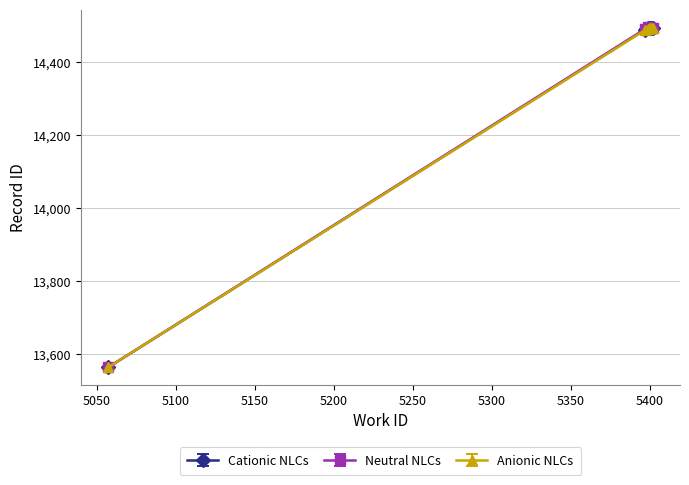

What is the maximum value for Cationic NLCs?

14494.0